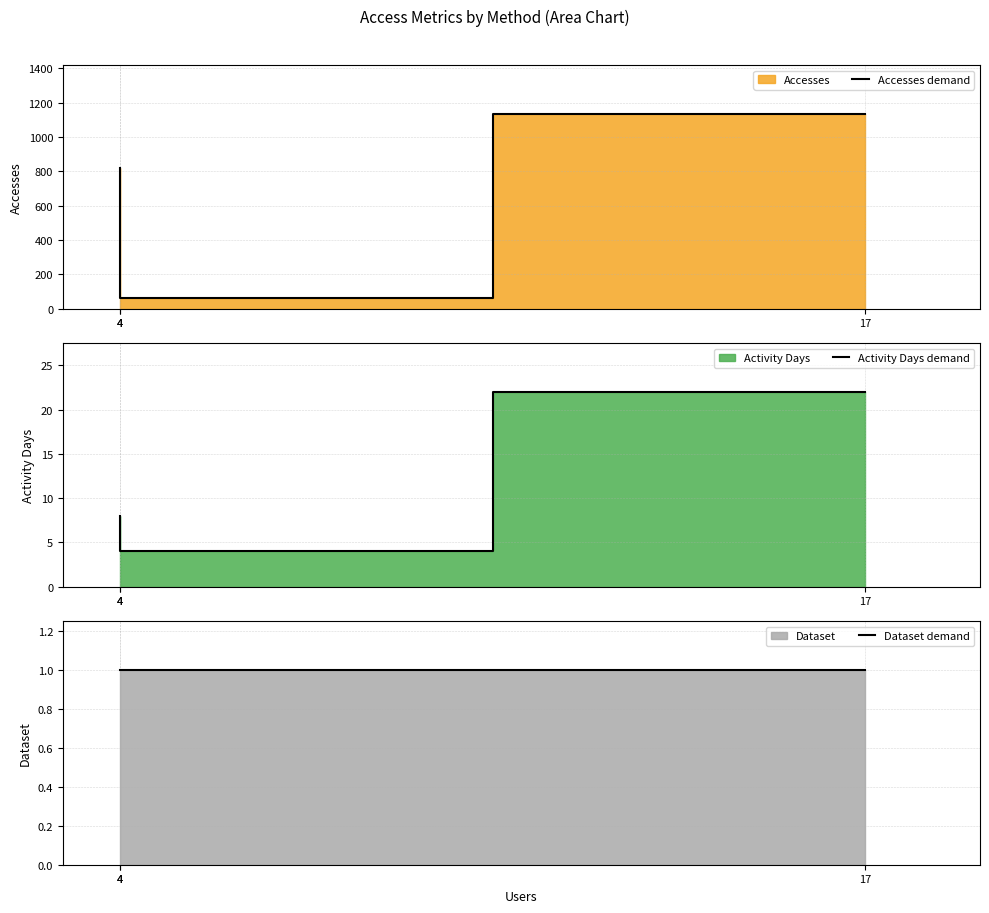

Does the chart have visible grid lines?

Yes